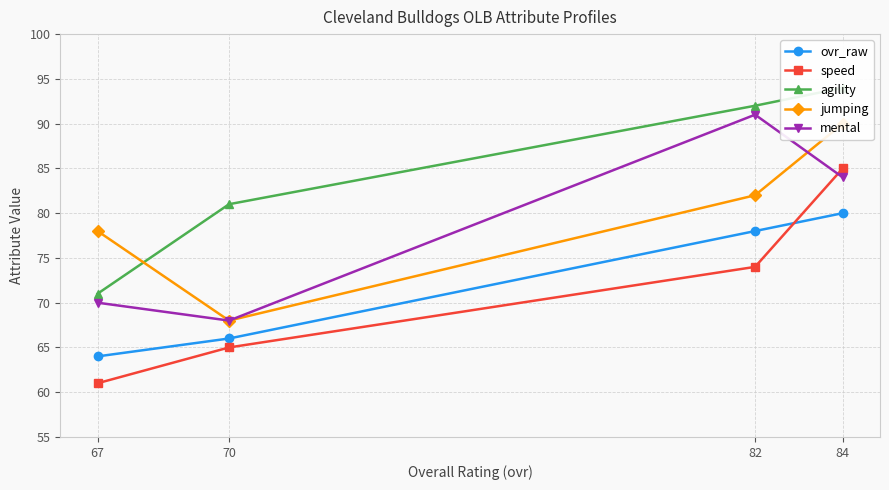

Is the value of ovr_raw at 82 greater than the value of mental at 82?

No